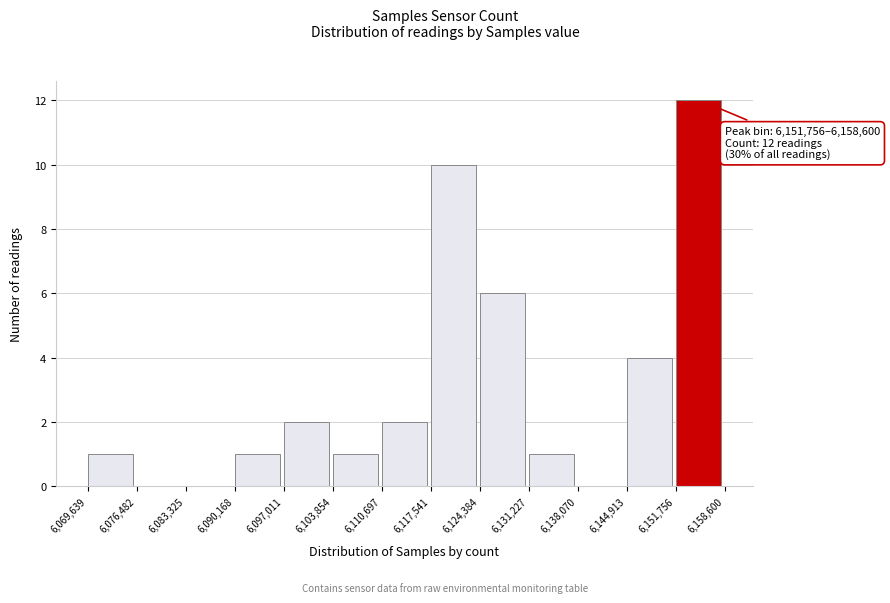

Which range on the x-axis has the tallest bar?

6,151,756 to 6,158,600